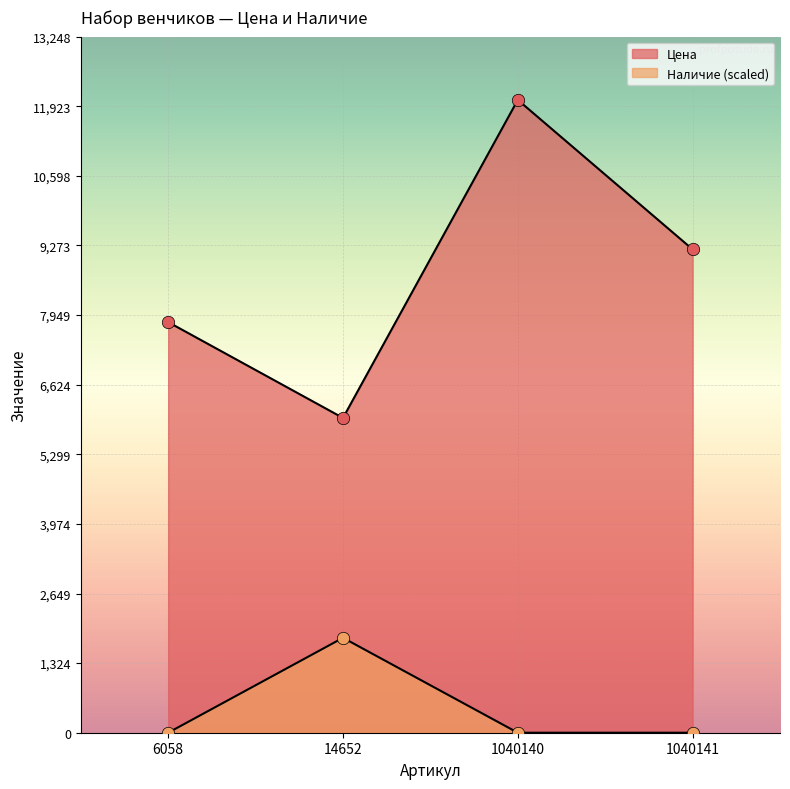

Which series has the widest spread of Y values?

Цена